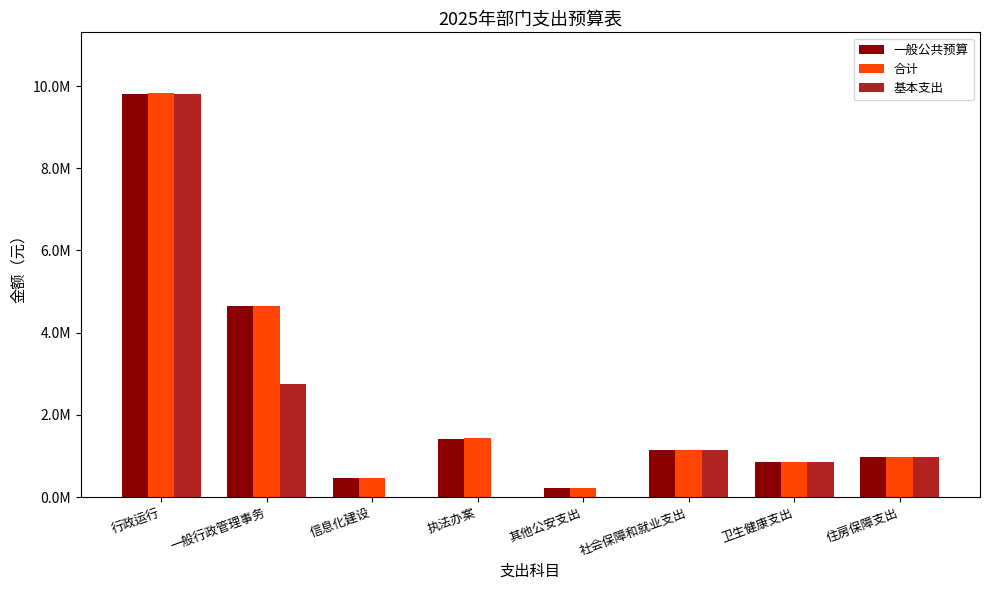

What are all the series names shown in the legend?

一般公共预算, 合计, 基本支出